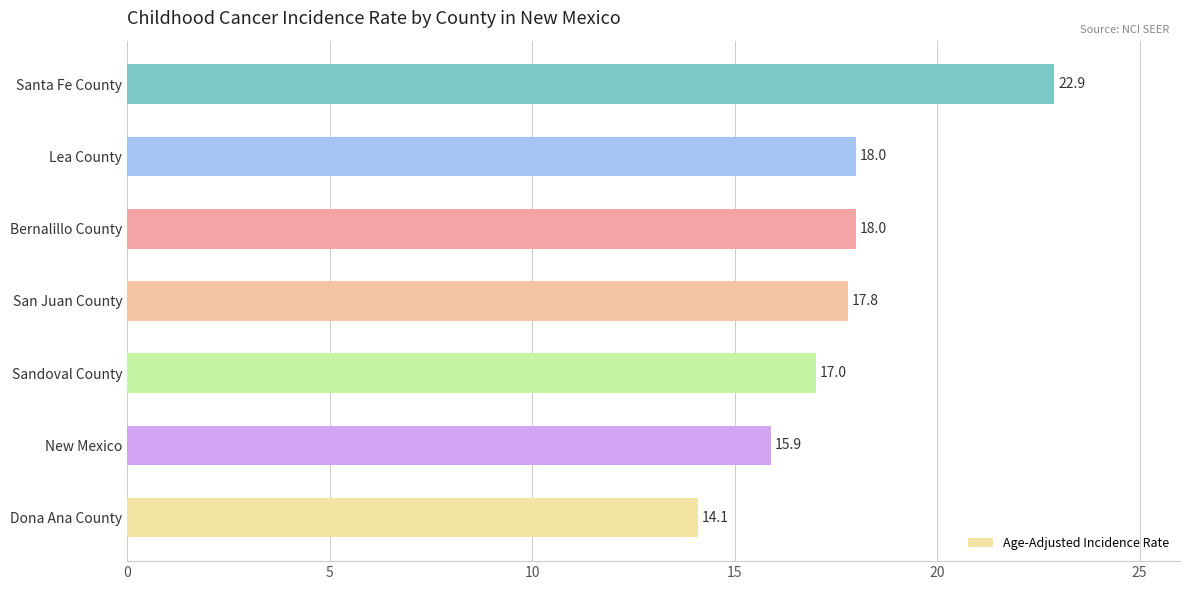

Is it true that the value at Bernalillo County is 18.0?

True